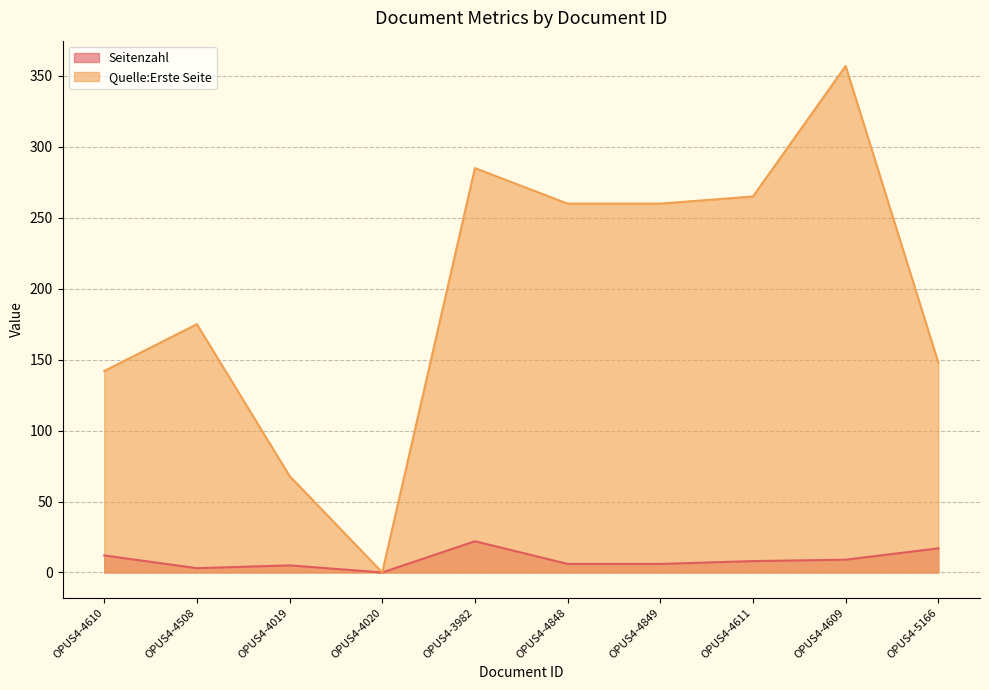

Reading left to right, transcribe all the data shown in this chart.

Seitenzahl: OPUS4-4610=12	OPUS4-4508=3	OPUS4-4019=5	OPUS4-4020=0	OPUS4-3982=22	OPUS4-4848=6	OPUS4-4849=6	OPUS4-4611=8	OPUS4-4609=9	OPUS4-5166=17
Quelle:Erste Seite: OPUS4-4610=142	OPUS4-4508=175	OPUS4-4019=68	OPUS4-4020=0	OPUS4-3982=285	OPUS4-4848=260	OPUS4-4849=260	OPUS4-4611=265	OPUS4-4609=357	OPUS4-5166=148